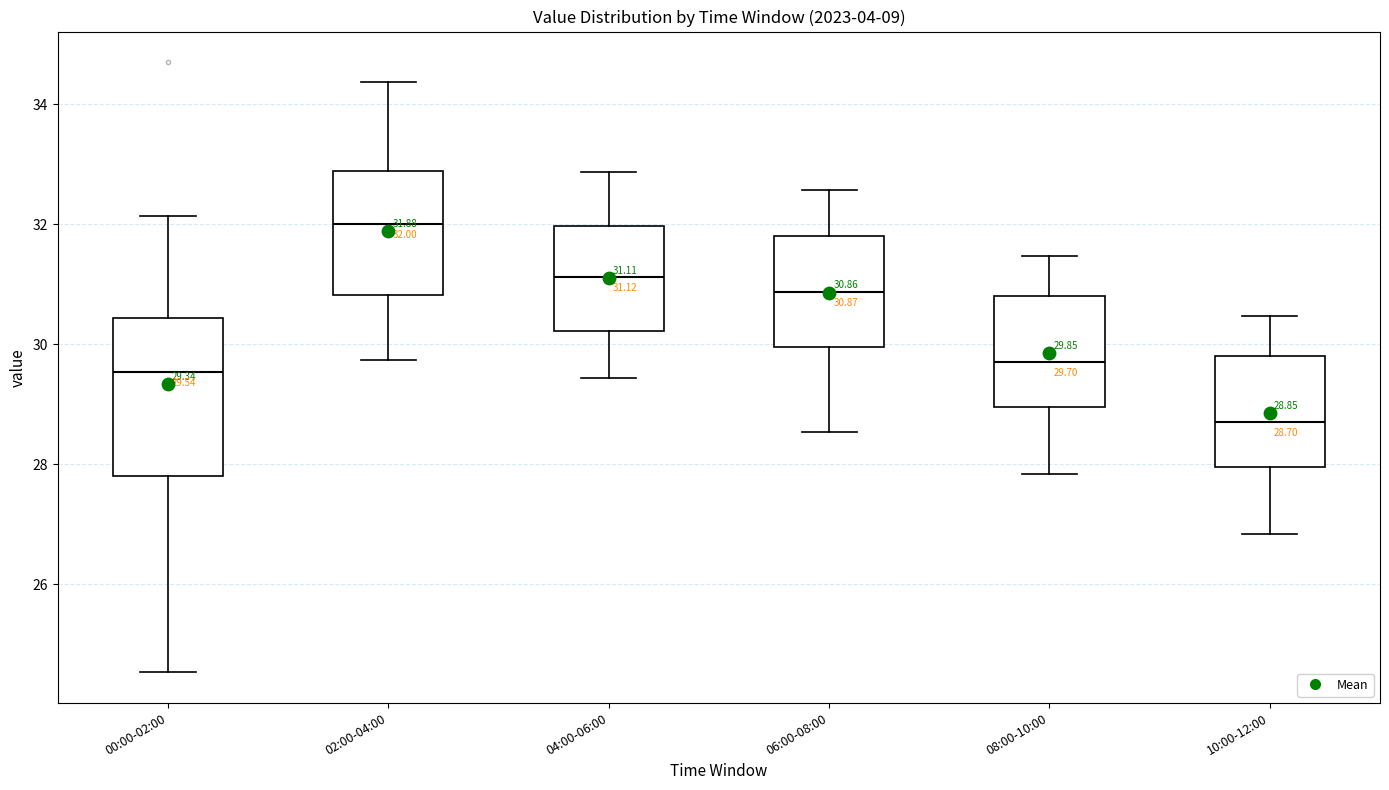

Which box's median line is the lowest?

10:00-12:00